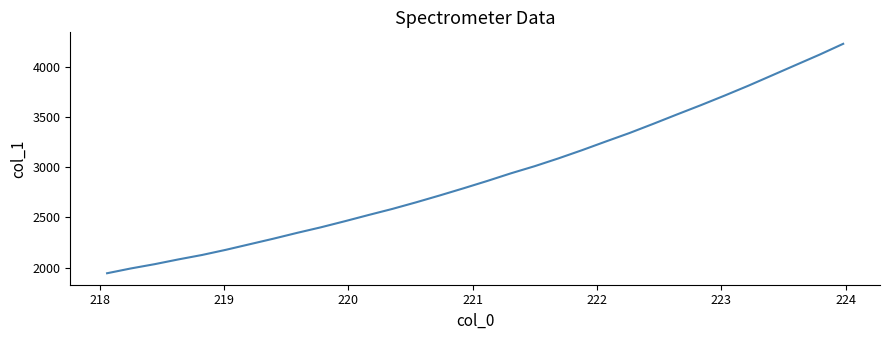

What is the smallest value displayed?

1944.4